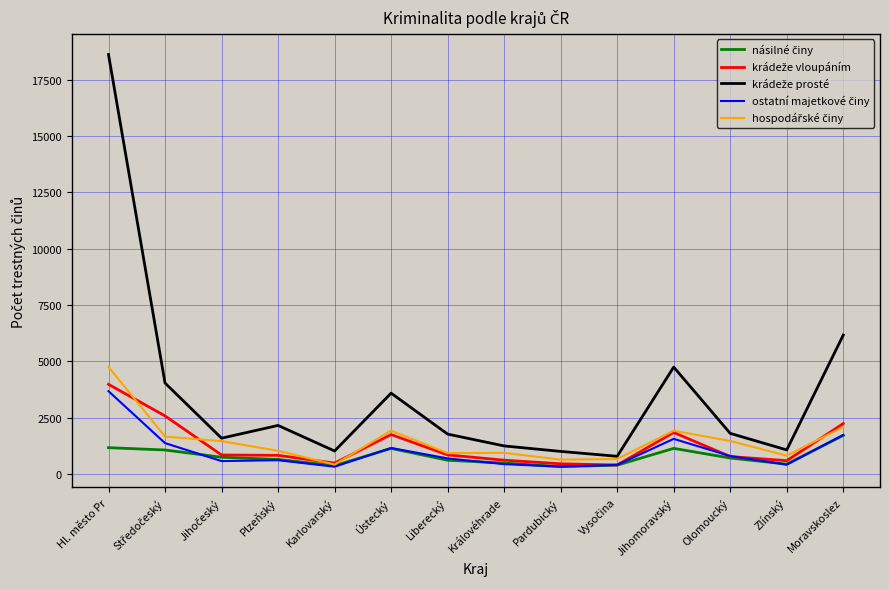

What is the maximum value shown in the chart?

18630